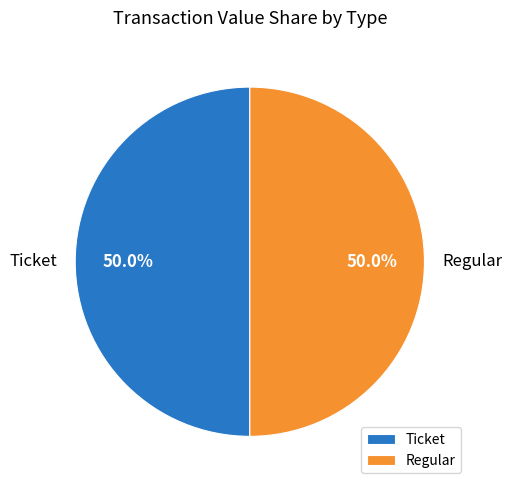

Is the sum of Regular and Ticket greater than half?

Yes